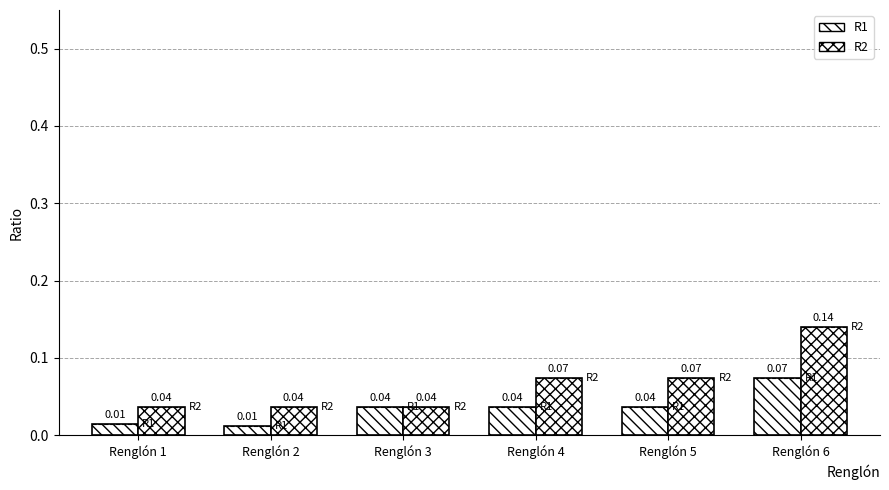

Reading right to left, what are all the values shown in this chart?

R1: 0.1	0.0	0.0	0.0	0.0	0.0
R2: 0.1	0.1	0.1	0.0	0.0	0.0